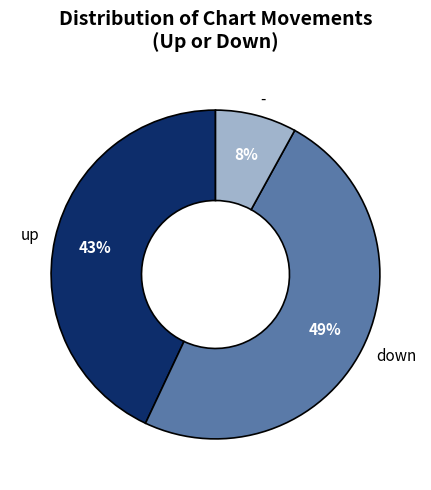

The down slice represents 49% of the pie. True or false?

True